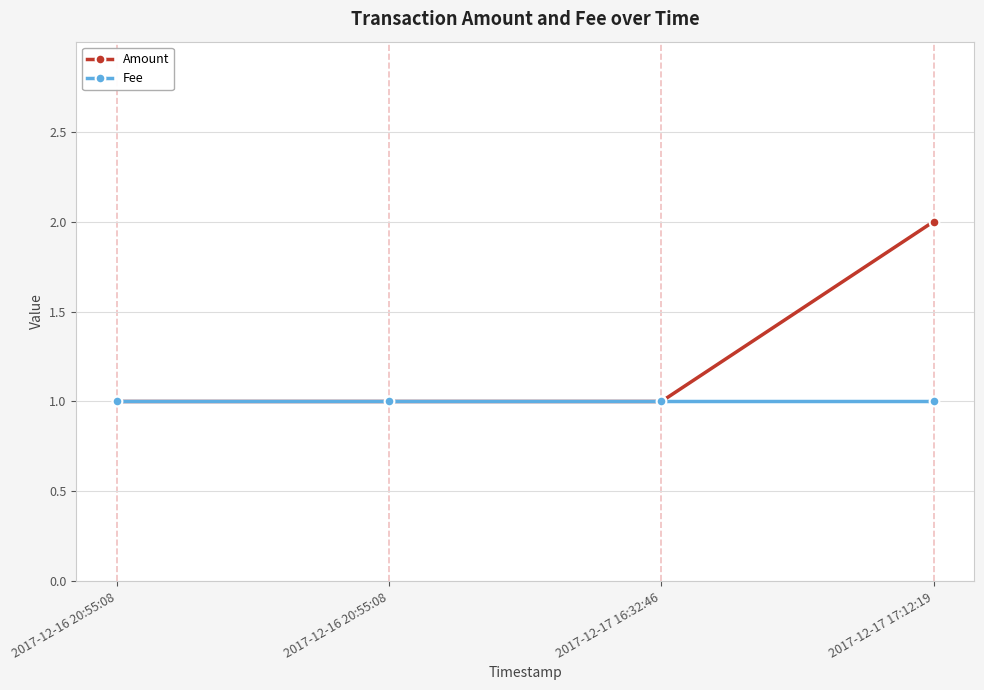

How many categories are shown in the chart?

4